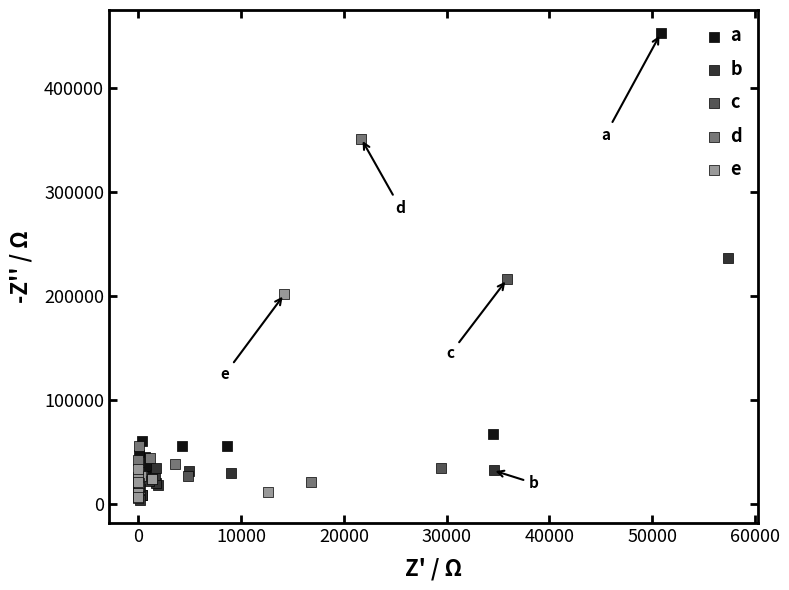

What are all the series names shown in the legend?

a, b, c, d, e